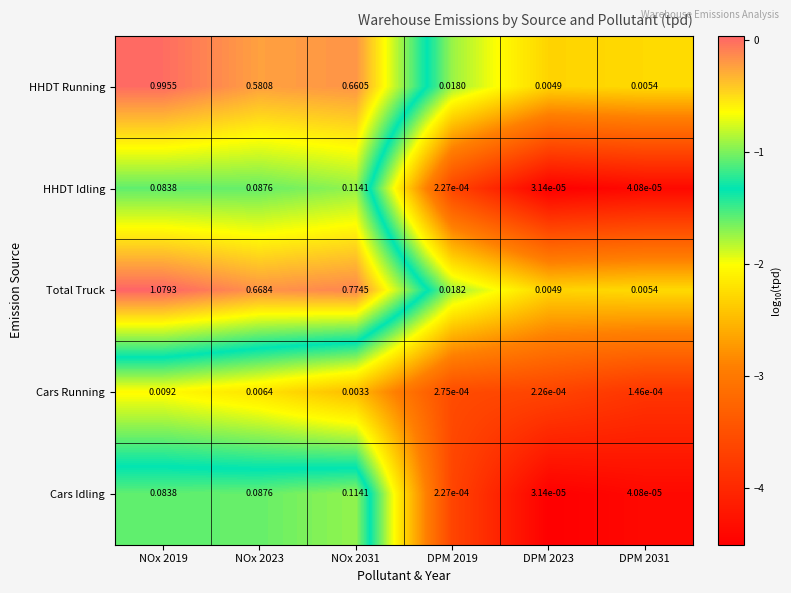

Is the value of HHDT Running at DPM 2031 greater than the value of Cars Idling at DPM 2023?

Yes